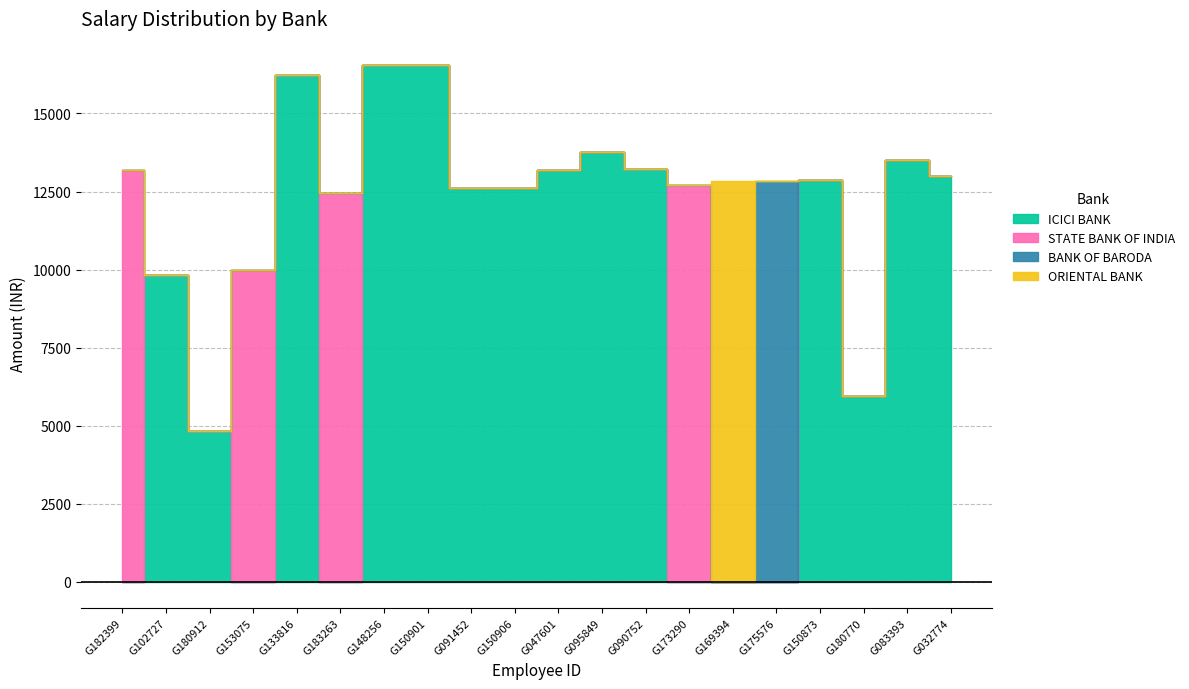

Reading left to right, extract all data points from this chart.

ICICI BANK: G182399=0	G102727=9830	G180912=4826	G153075=0	G133816=16226	G183263=0	G148256=16560	G150901=16560	G091452=12617	G150906=12617	G047601=13187	G095849=13752	G090752=13209	G173290=0	G169394=0	G175576=0	G150873=12855	G180770=5962	G083393=13521	G032774=12998
STATE BANK OF INDIA: G182399=13182	G102727=0	G180912=0	G153075=9997	G133816=0	G183263=12468	G148256=0	G150901=0	G091452=0	G150906=0	G047601=0	G095849=0	G090752=0	G173290=12700	G169394=0	G175576=0	G150873=0	G180770=0	G083393=0	G032774=0
BANK OF BARODA: G182399=0	G102727=0	G180912=0	G153075=0	G133816=0	G183263=0	G148256=0	G150901=0	G091452=0	G150906=0	G047601=0	G095849=0	G090752=0	G173290=0	G169394=0	G175576=12850	G150873=0	G180770=0	G083393=0	G032774=0
ORIENTAL BANK: G182399=0	G102727=0	G180912=0	G153075=0	G133816=0	G183263=0	G148256=0	G150901=0	G091452=0	G150906=0	G047601=0	G095849=0	G090752=0	G173290=0	G169394=12850	G175576=0	G150873=0	G180770=0	G083393=0	G032774=0